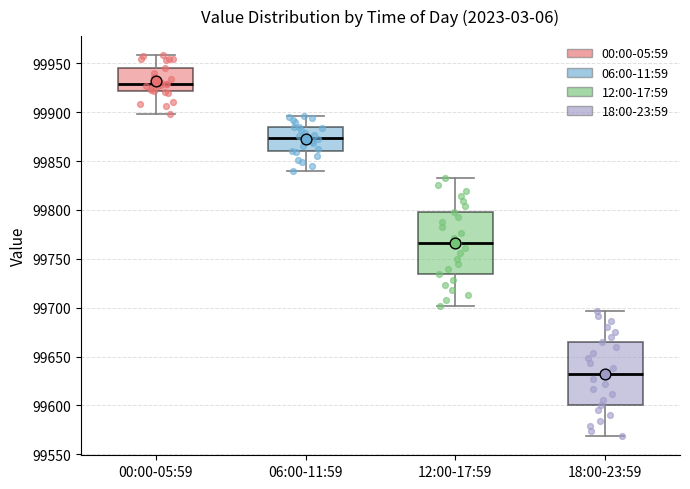

Which box's median line is the highest?

00:00-05:59